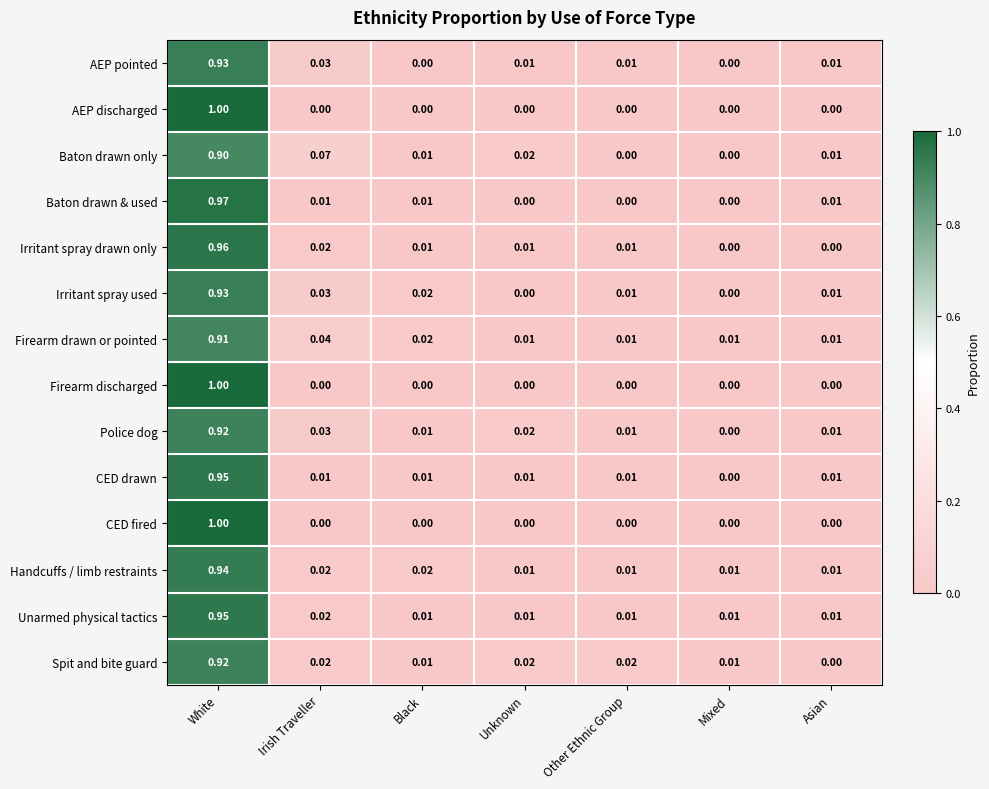

Between Irish Traveller and Asian, which series saw the biggest shift?

Baton drawn only